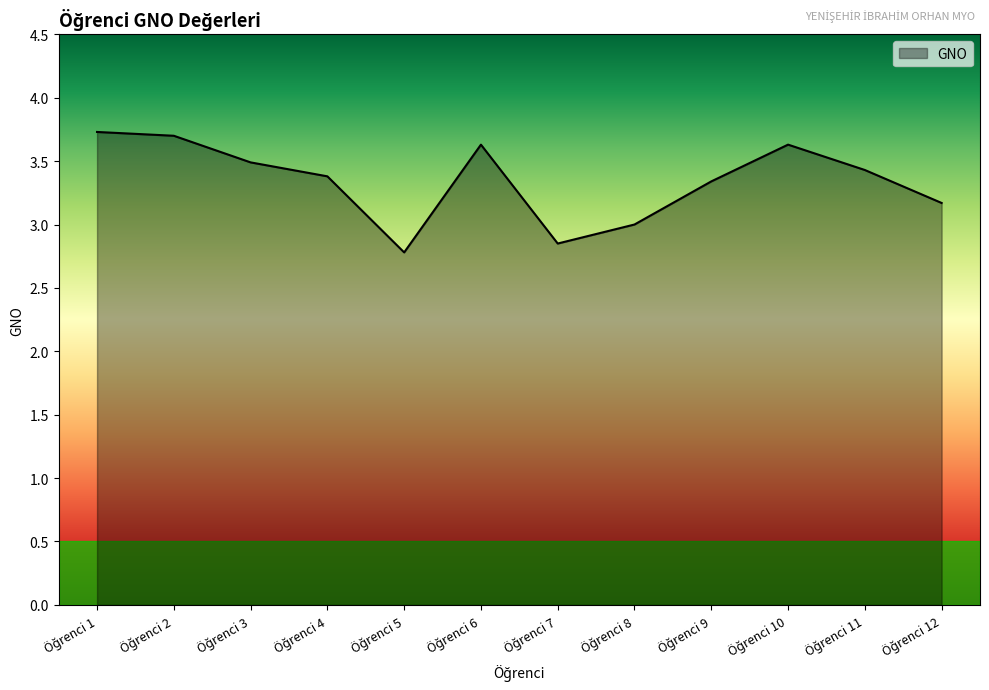

What is the maximum value shown in the chart?

3.7